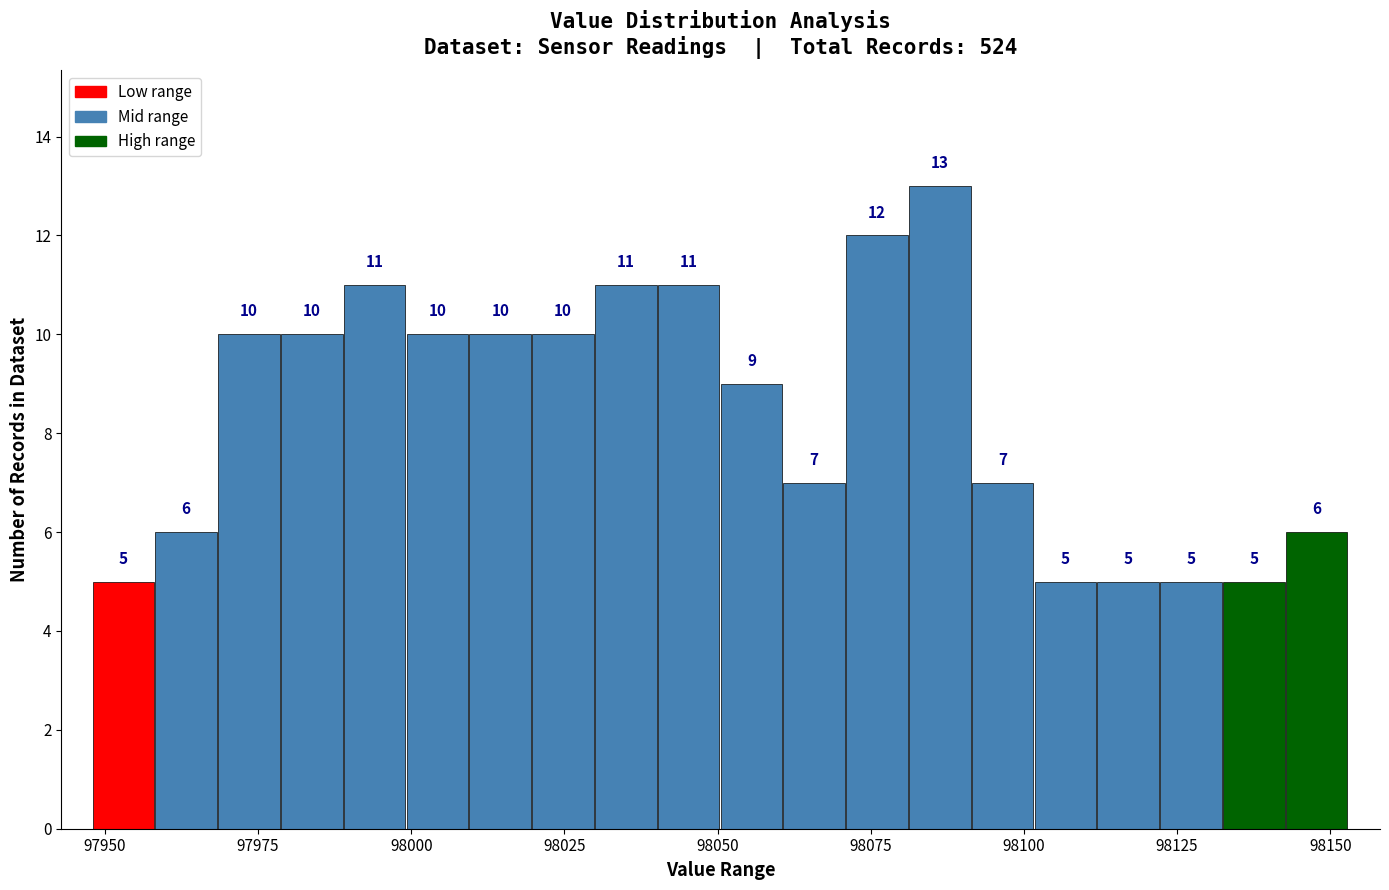

Read against the x-axis, roughly where is the centre of the tallest bar?

98085